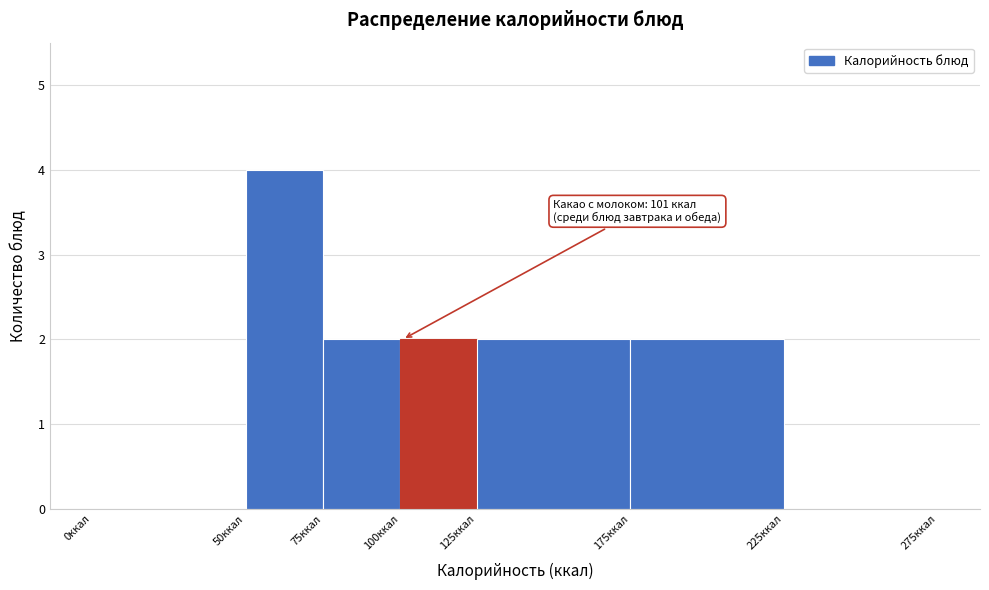

Over which range of the x-axis is the bar tallest?

50 to 75